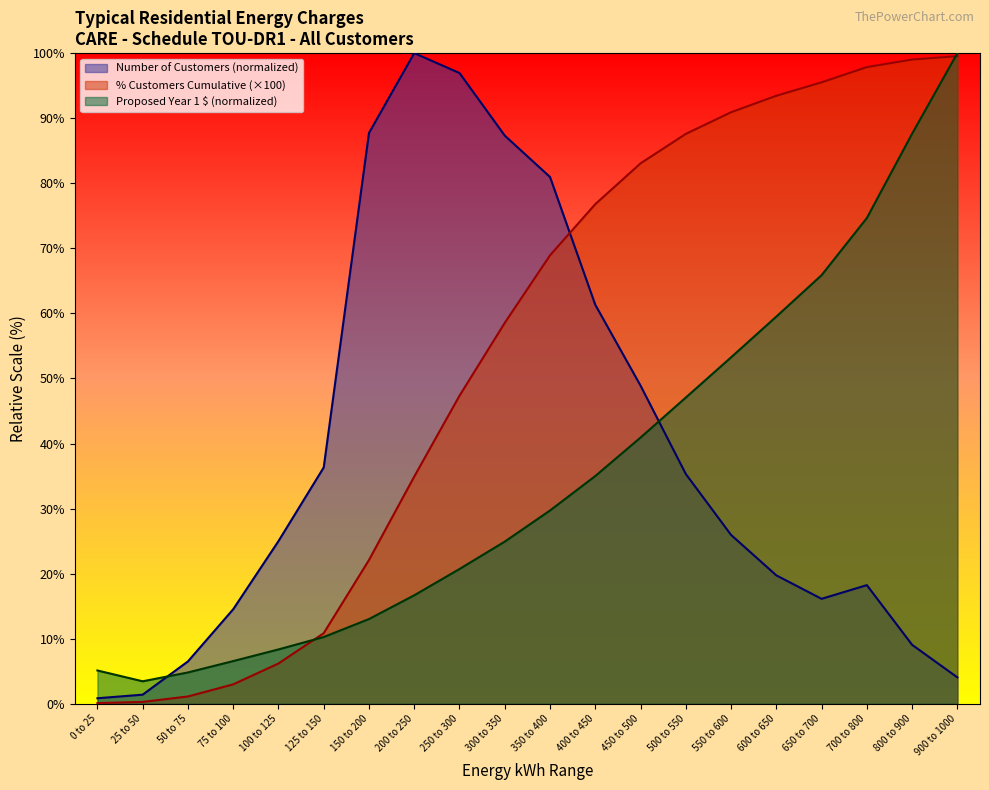

Rank the series by their average value, from lowest to highest.

Proposed Year 1 $ (normalized), Number of Customers (normalized), % Customers Cumulative (×100)